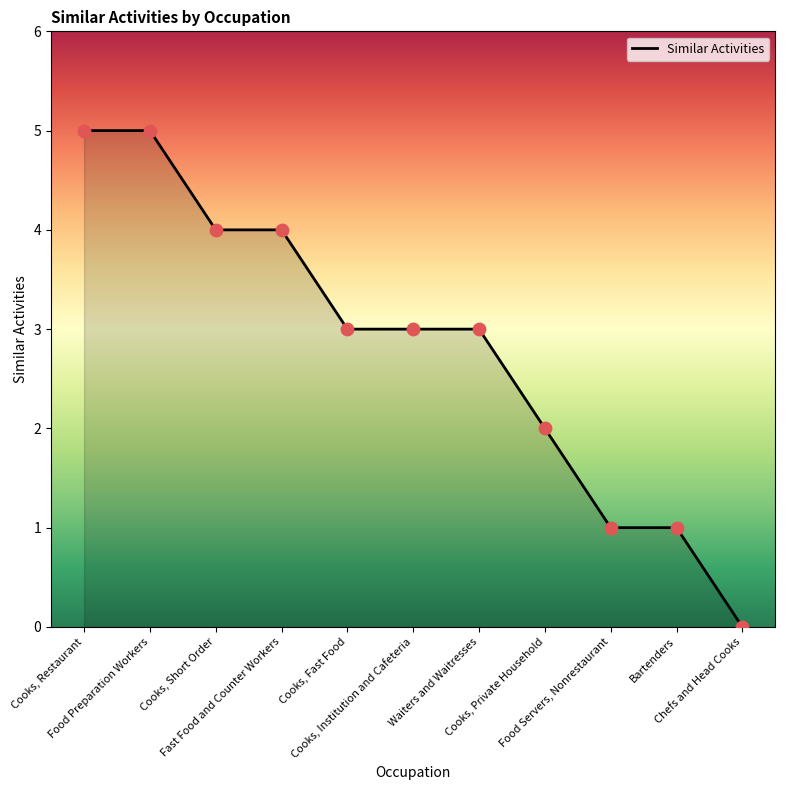

Which has a higher value, Cooks, Short Order or Waiters and Waitresses?

Cooks, Short Order